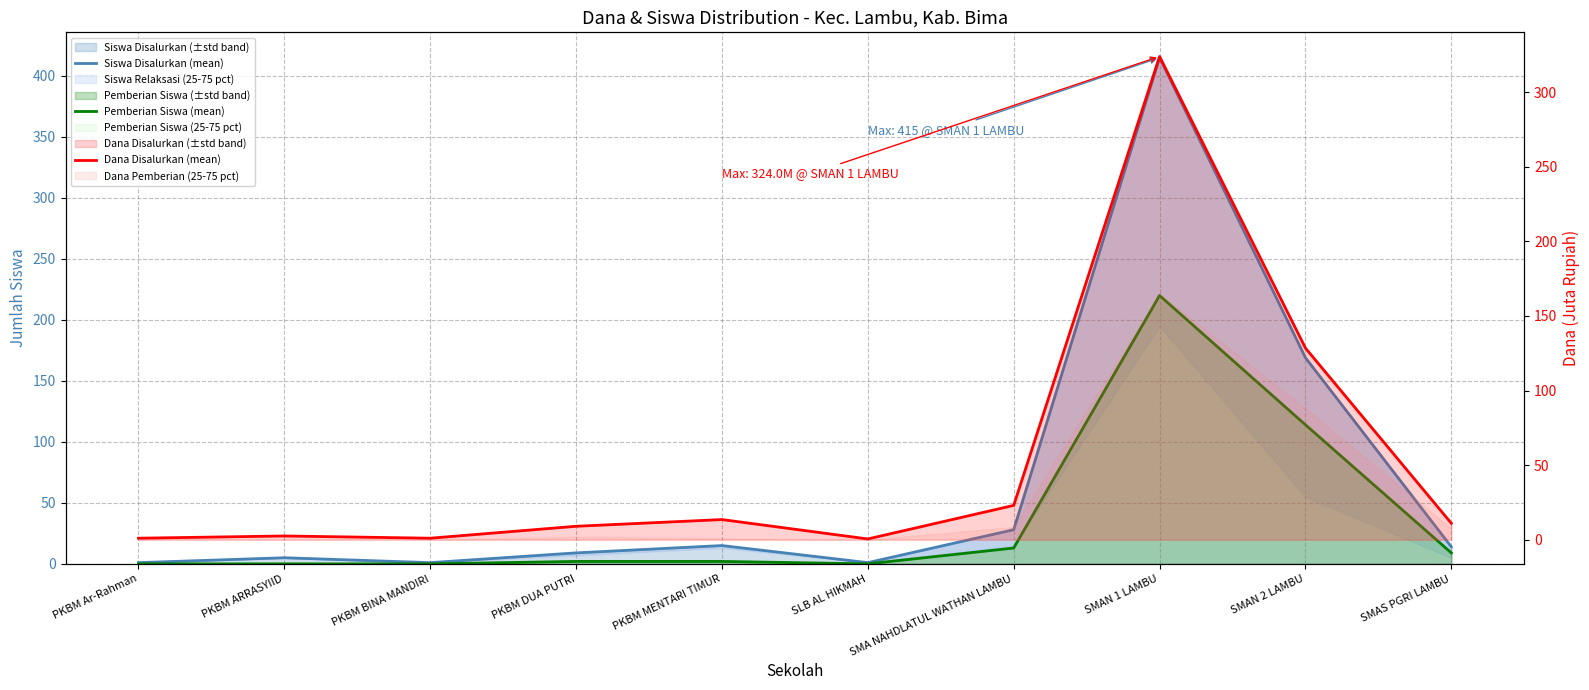

List the series in order of their peak value, lowest first.

Pemberian Siswa (mean), Dana Disalurkan (mean), Siswa Disalurkan (mean)